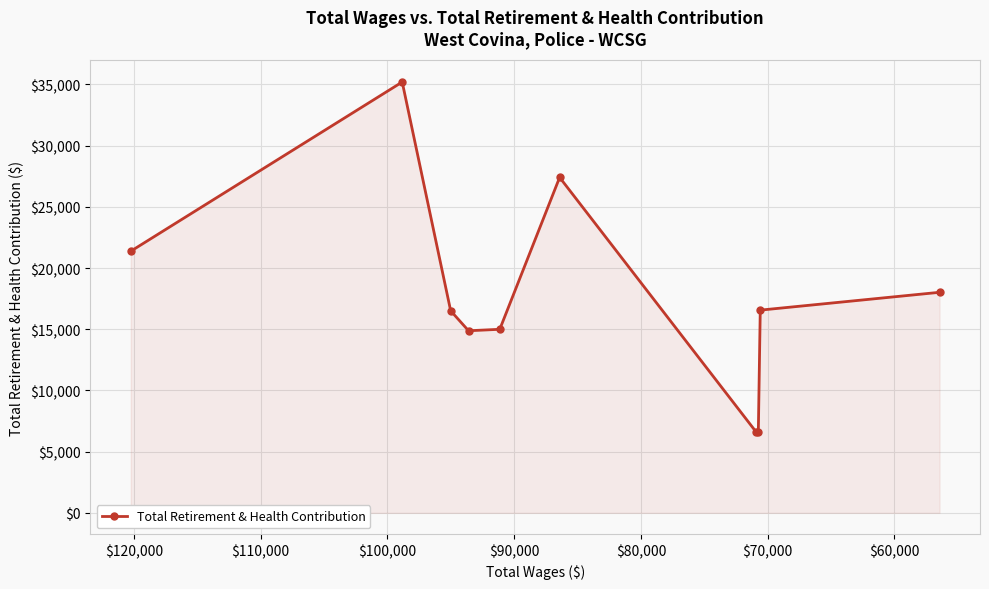

True or false: the data shows 1964 at $110,000.

False